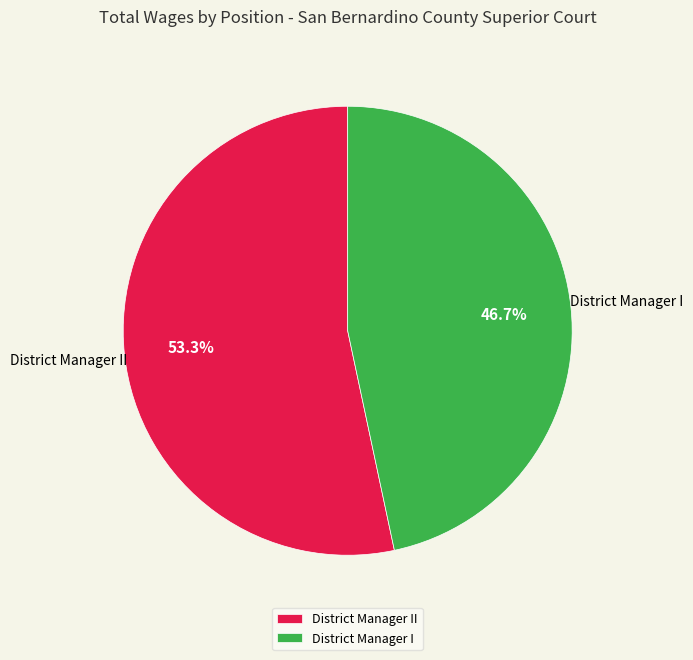

What is the largest slice in the pie chart?

District Manager II